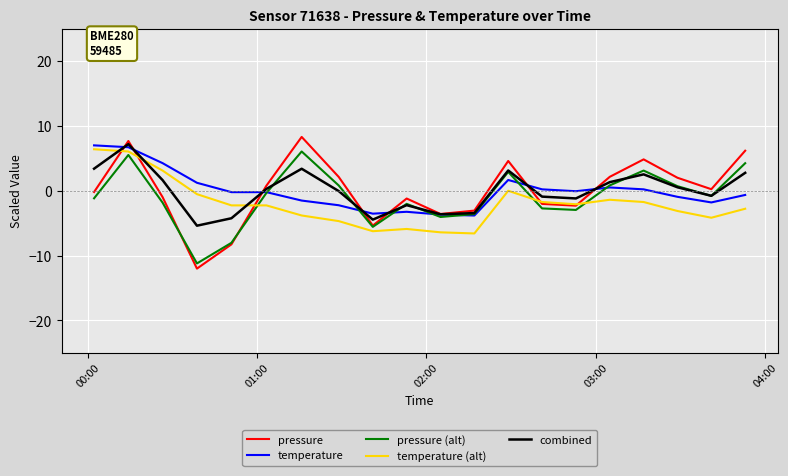

Which series has the largest range (max minus min)?

pressure